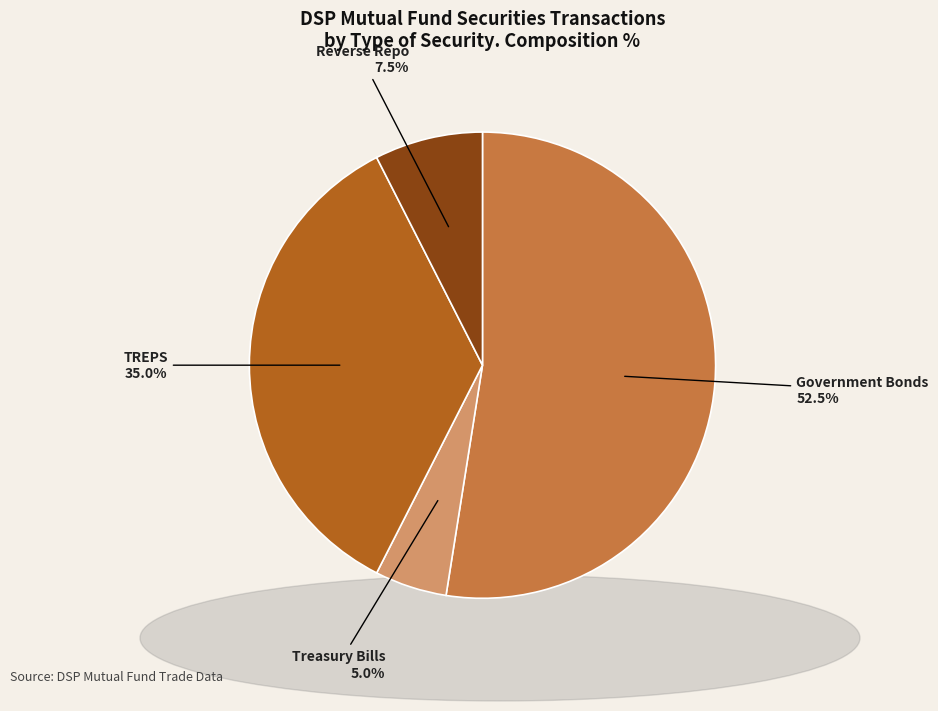

Is there a majority slice in this chart?

Yes